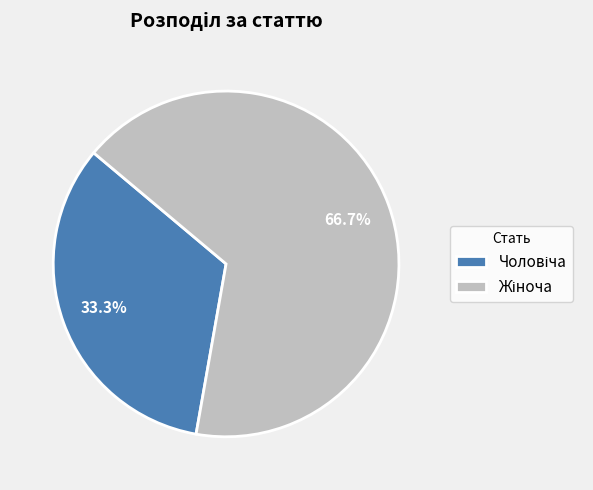

Does any single category account for the majority?

Yes